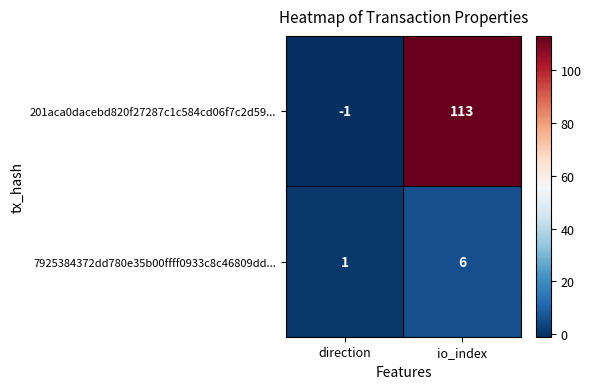

Which series has the largest range (max minus min)?

201aca0dacebd820f27287c1c584cd06f7c2d59...